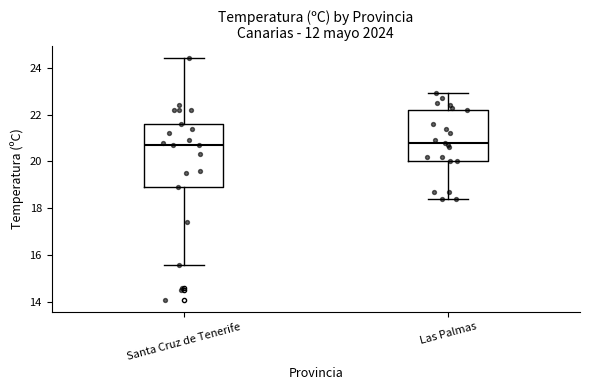

Reading left to right, read every box against the y-axis: the position of its median line, the range the box covers, and the ends of its whiskers. The values are not printed on the chart, so give them approximately, as read against the axis.

Santa Cruz de Tenerife: median 20.8, box 19.0 to 21.6, whiskers 15.6 to 24.4
Las Palmas: median 20.8, box 20.0 to 22.2, whiskers 18.4 to 23.0